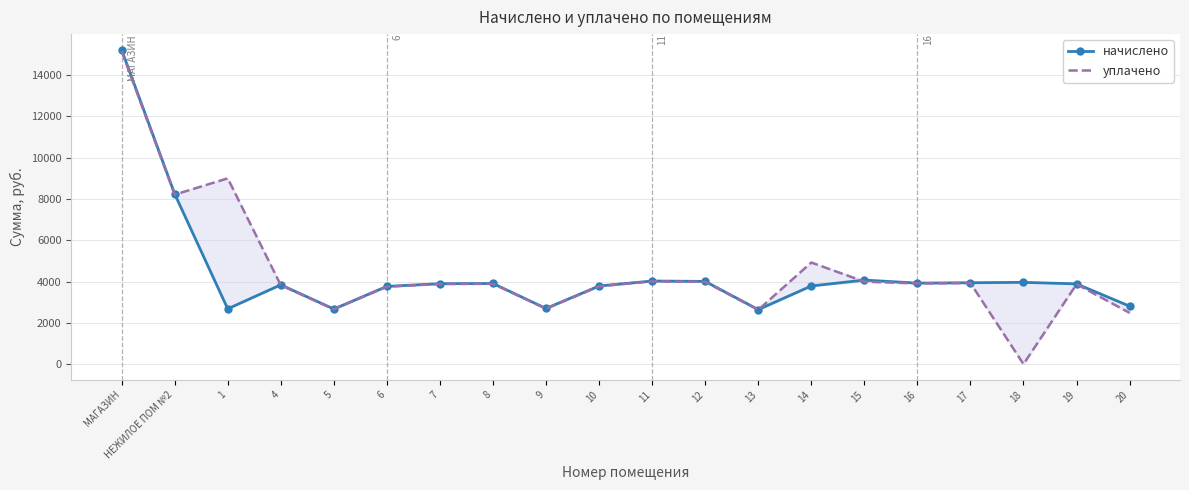

What are all the series names shown in the legend?

начислено, уплачено